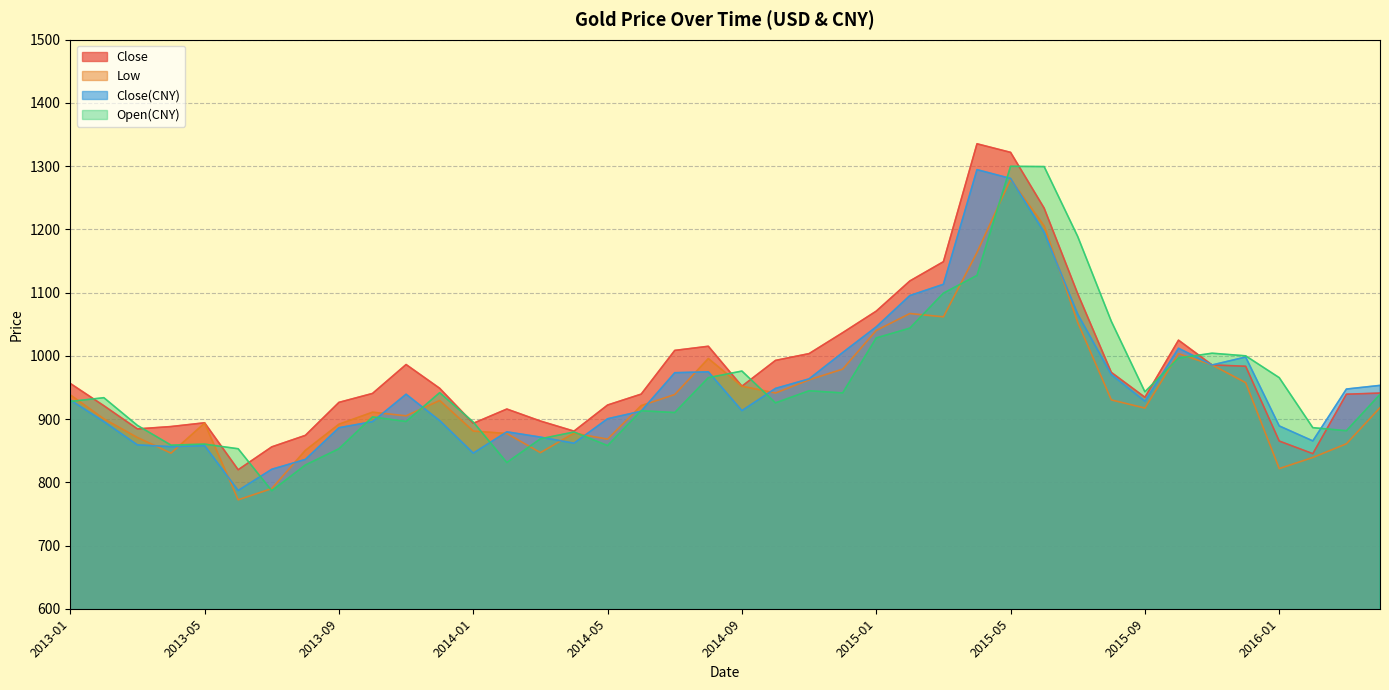

Which has a higher value, 2013-04 or 2013-03?

2013-04